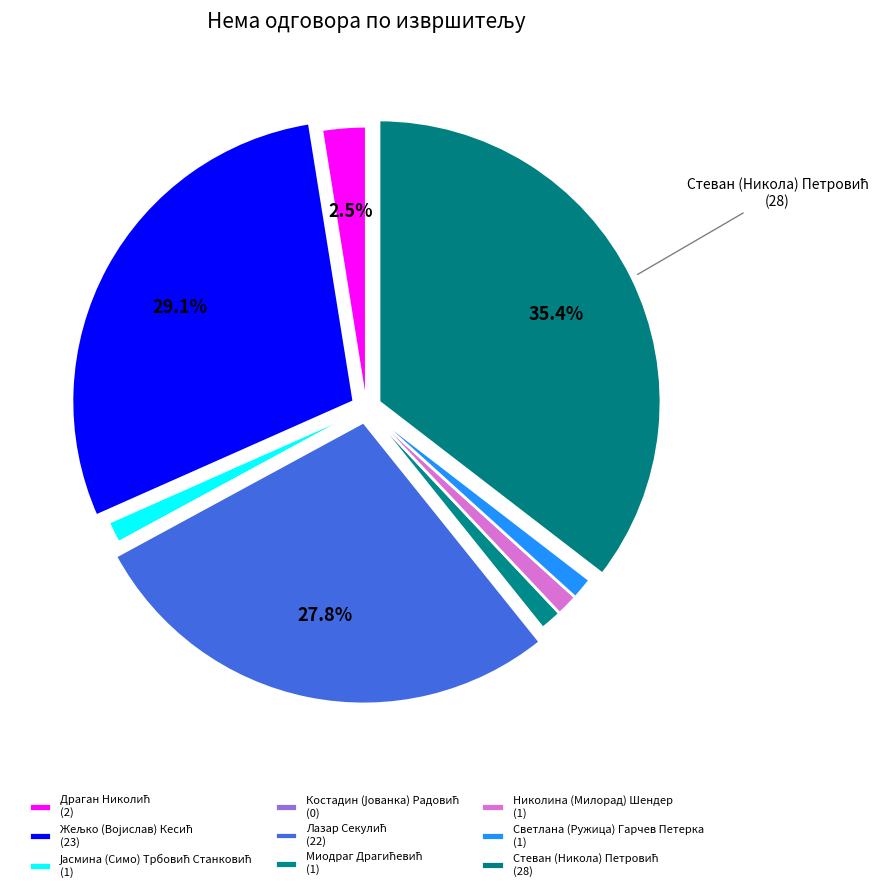

To the nearest percent, what percentage of the pie is Јасмина (Симо) Трбовић Станковић?

1%